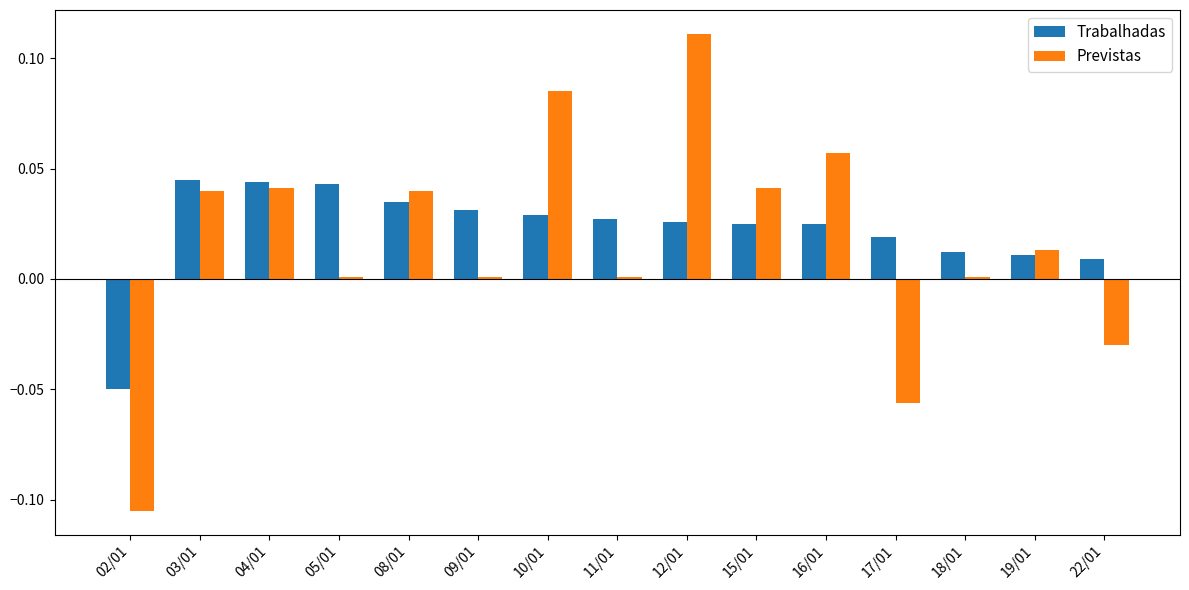

How many values in the Trabalhadas series are below 0?

1